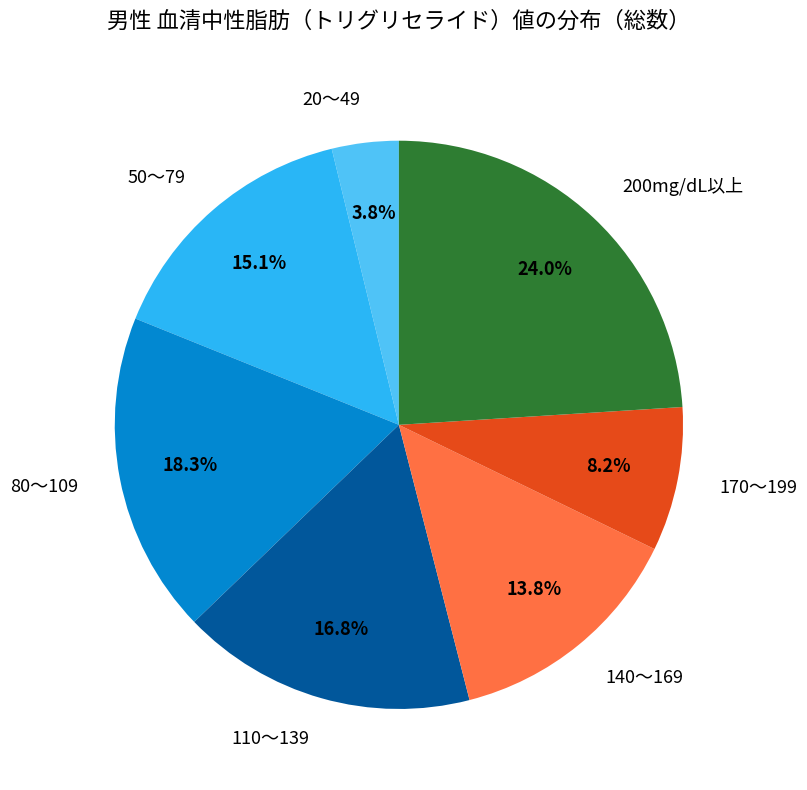

How many segments does this pie chart have?

7